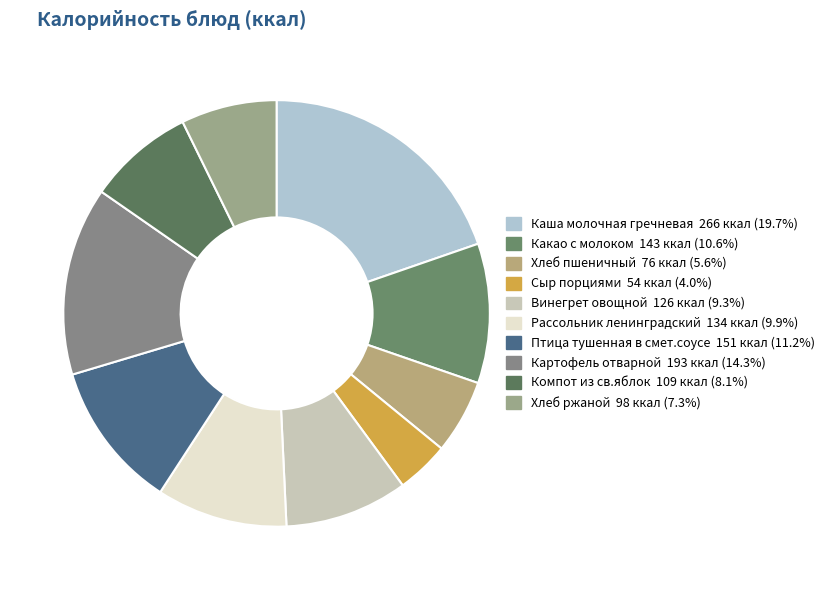

Count the number of slices in the pie.

10